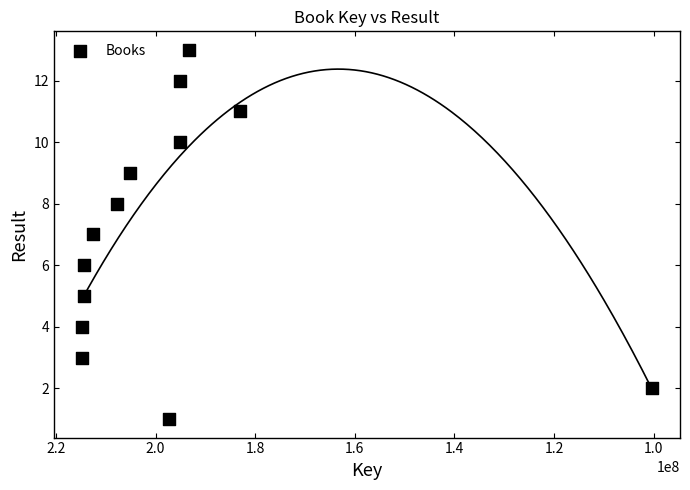

What is the range of Y values (max minus min)?

12